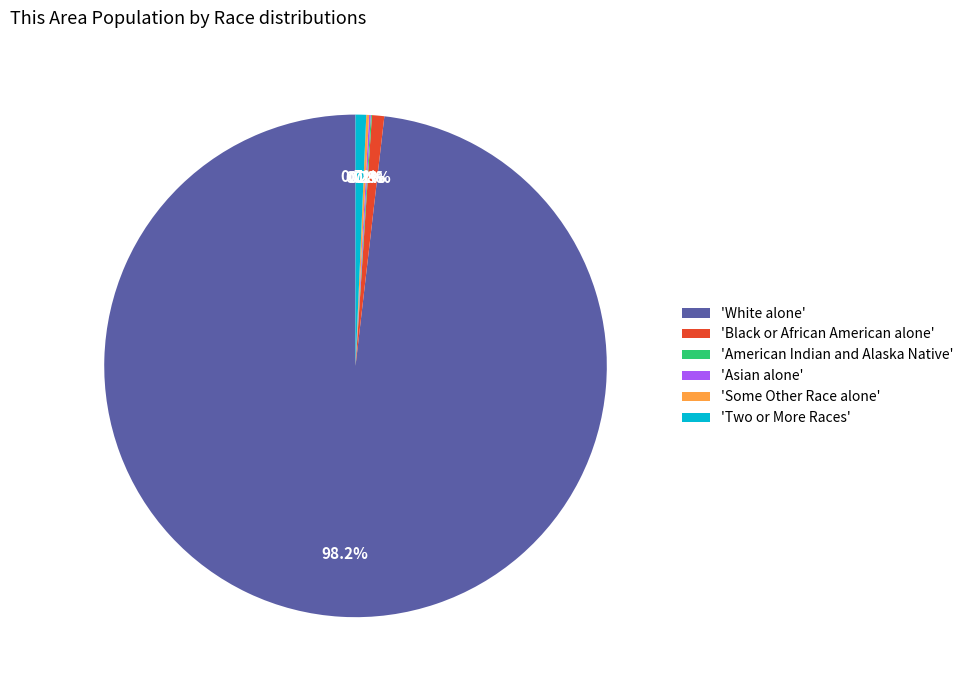

Does any single category account for the majority?

Yes